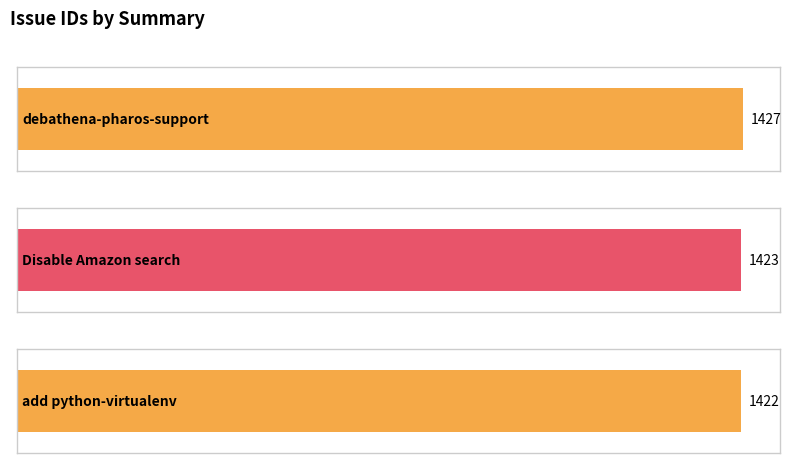

Rank the categories by value from lowest to highest.

add python-virtualenv, Disable Amazon search, debathena-pharos-support